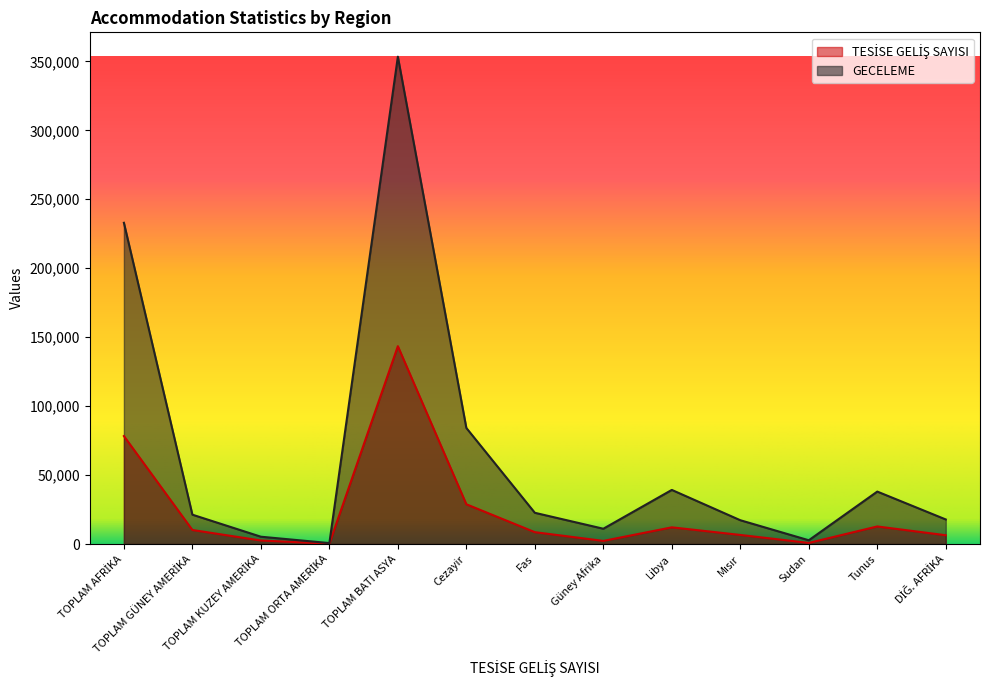

What are all the series names shown in the legend?

TESİSE GELİŞ SAYISI, GECELEME